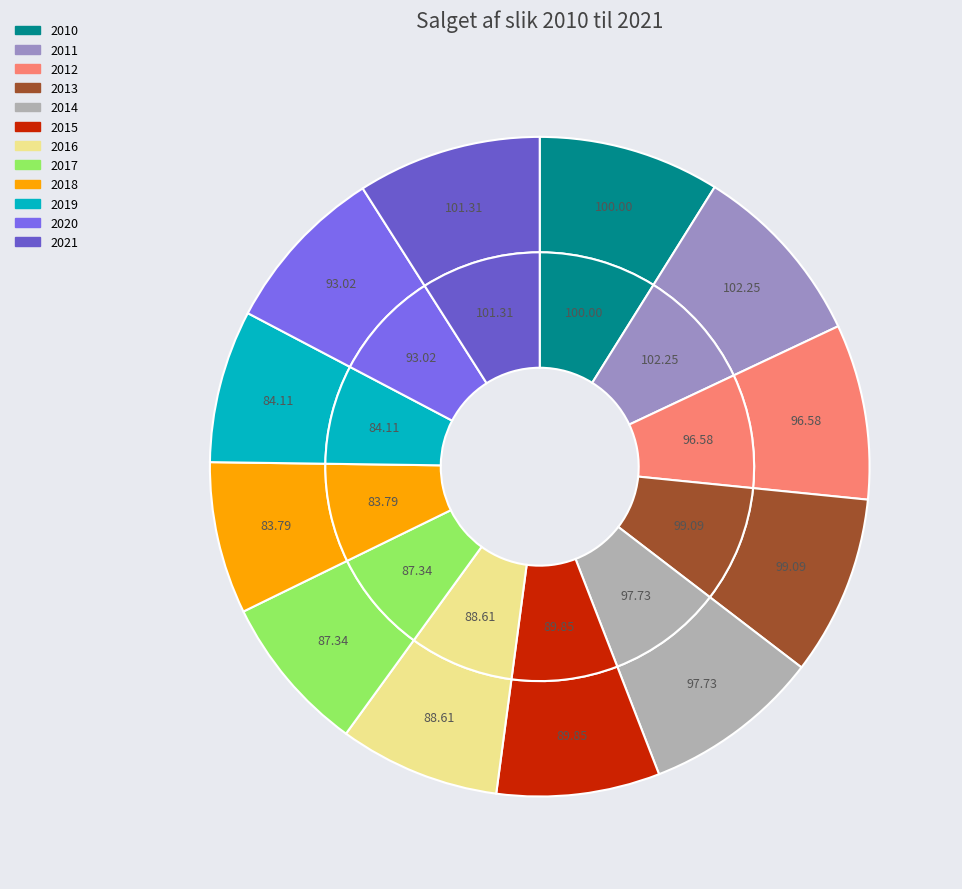

Combined, do 2020 and 2012 account for over 50%?

No